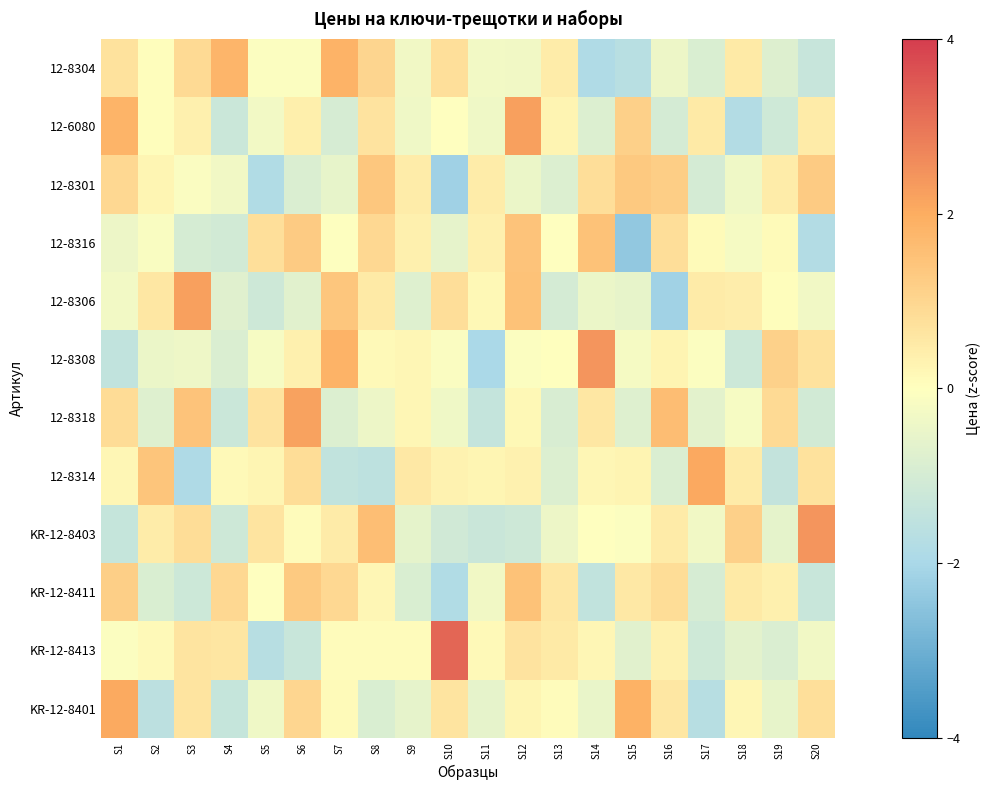

Count the number of data series in this chart.

12